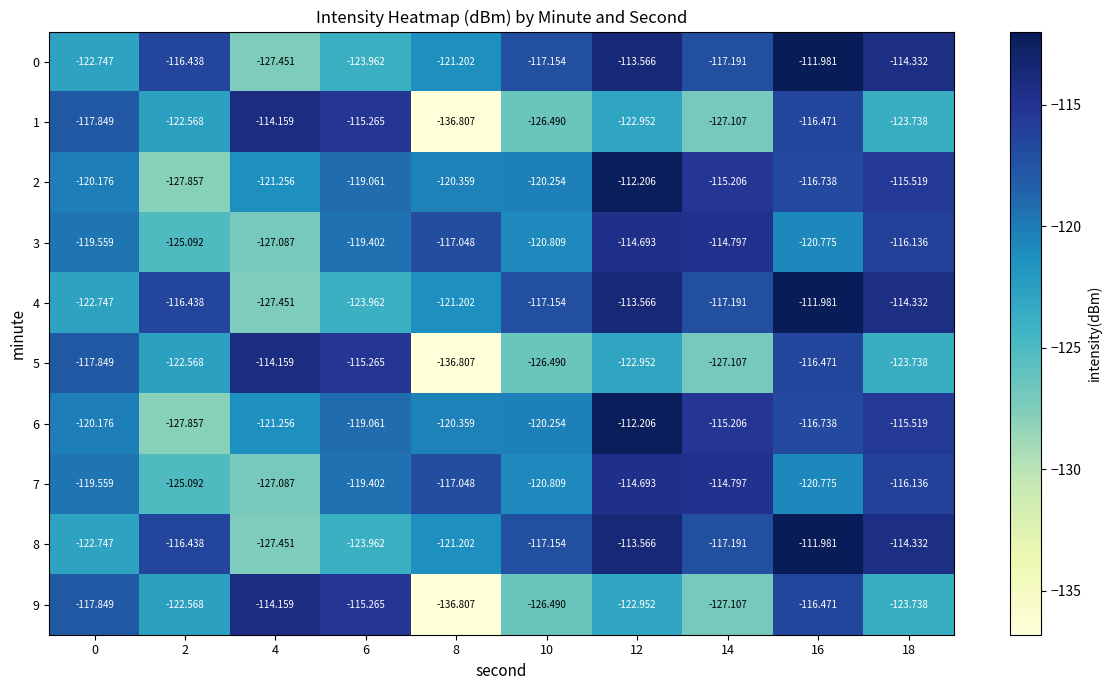

Is the value of 0 at 12 greater than the value of 9 at 16?

Yes